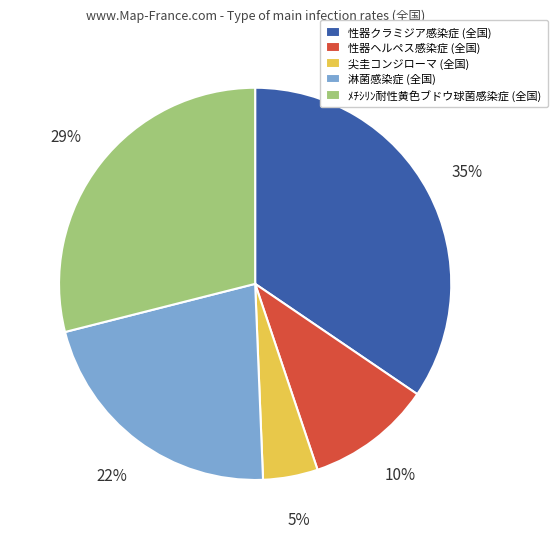

Which category has the smallest portion of the pie?

尖圭コンジローマ (全国)